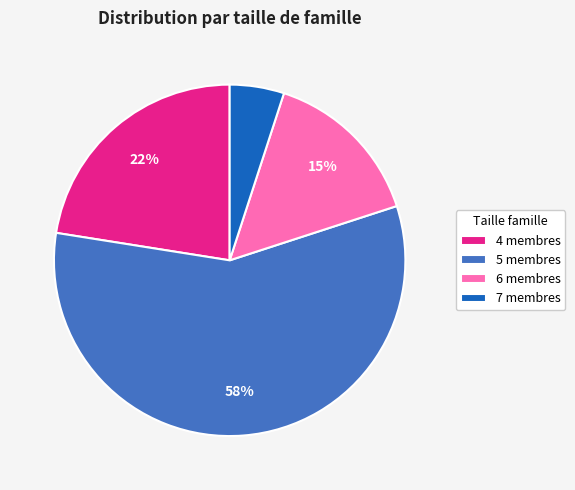

To the nearest percent, what is the difference between the largest and smallest slice percentages?

52%